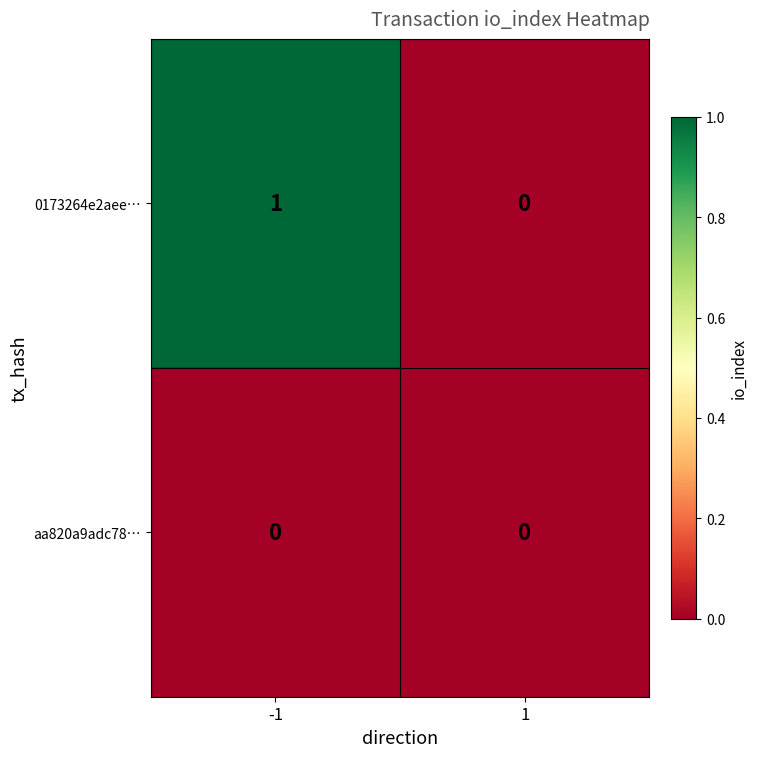

Reading right to left, what are all the values shown in this chart?

0173264e2aee…: 1=0	-1=1
aa820a9adc78…: 1=0	-1=0